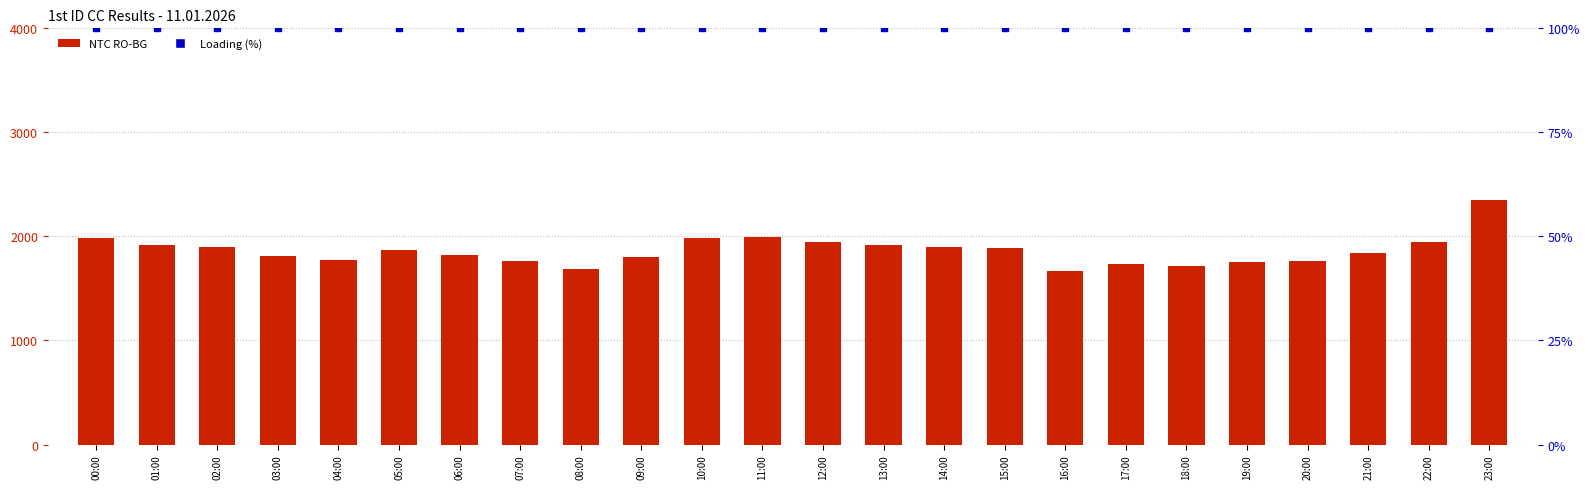

Is the value of NTC RO-BG at 23:00 greater than the value of Loading (%) at 00:00?

Yes